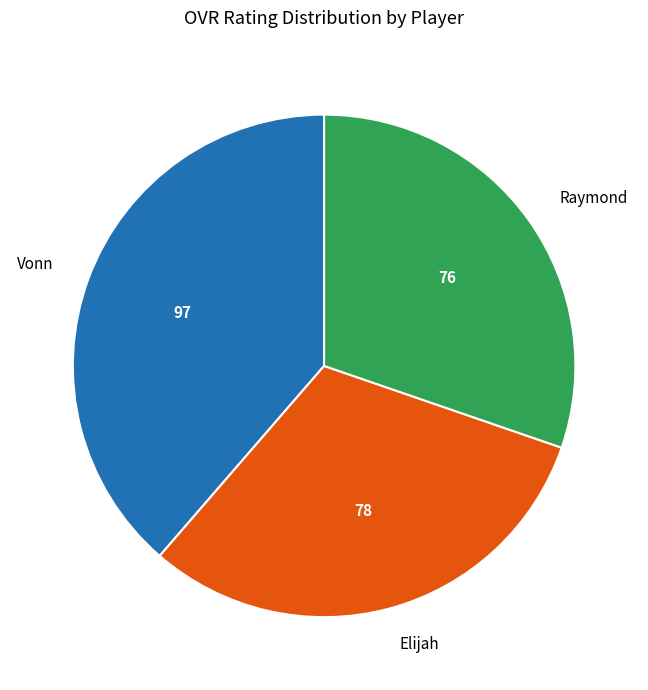

Which has a higher value, Elijah or Vonn?

Vonn